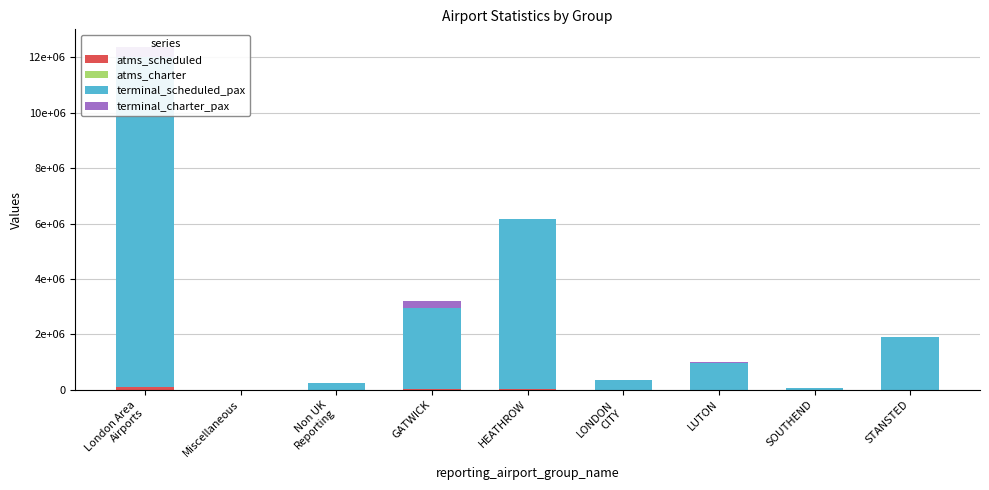

What is the value of the atms_scheduled bar at the 7th from the left?

6671